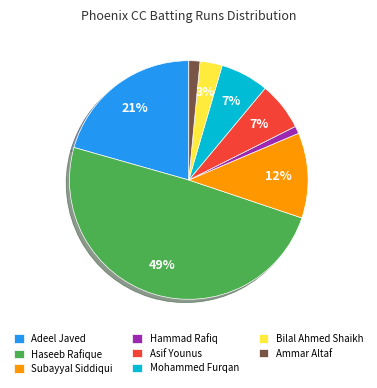

What is the smallest slice in the pie chart?

Hammad Rafiq